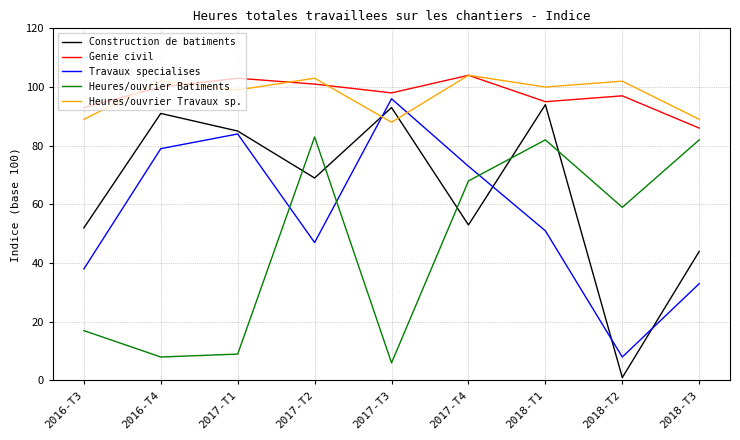

Count the number of categories in the chart.

9